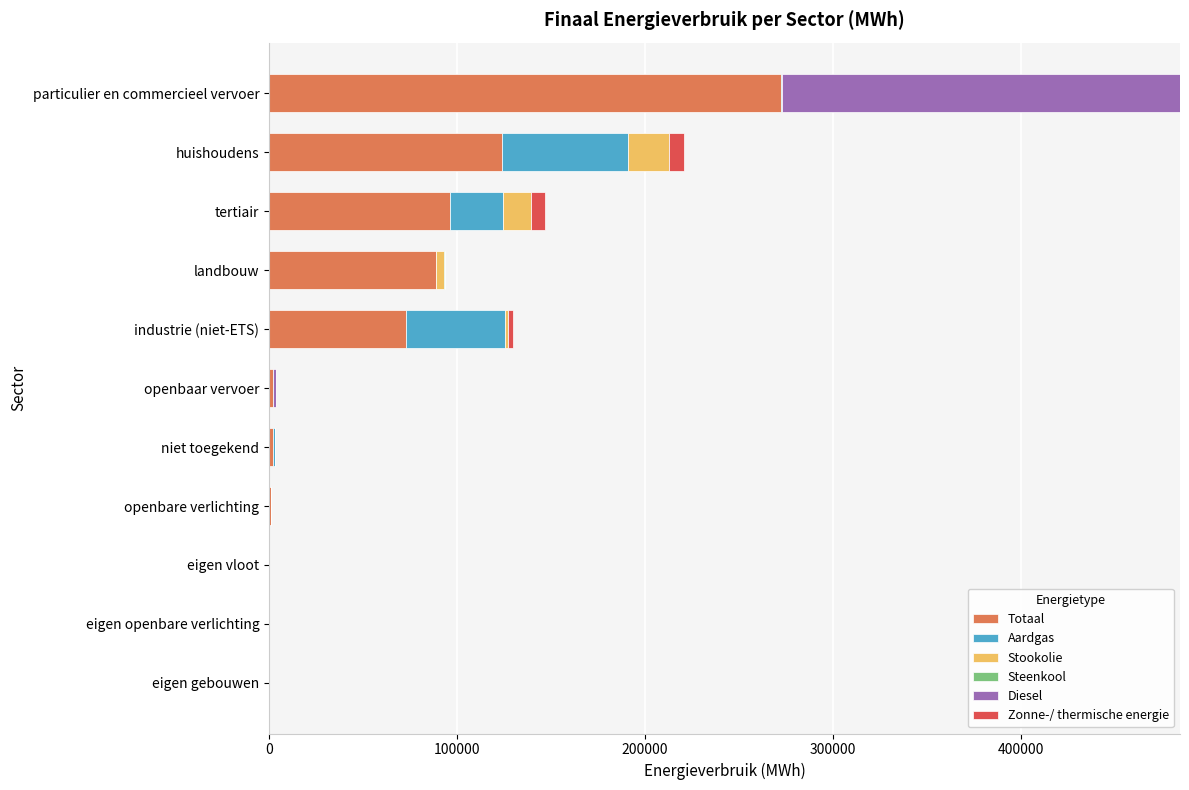

At which category is the sum across all series the highest?

particulier en commercieel vervoer